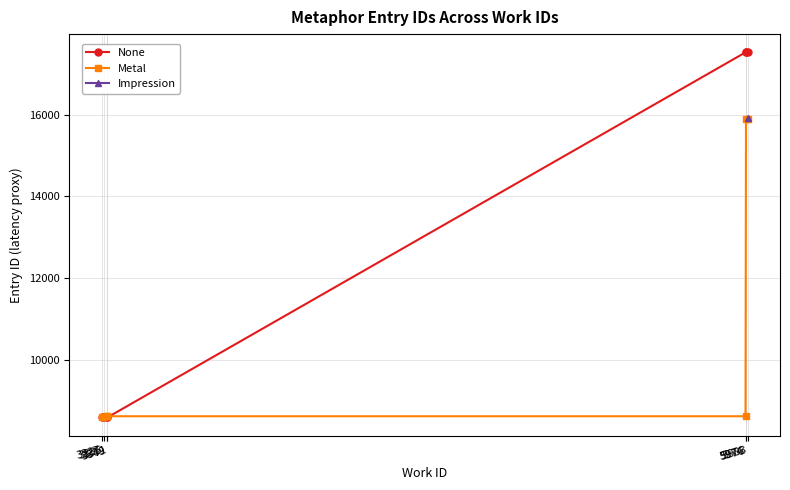

Is this an area chart (filled region under the line)?

No